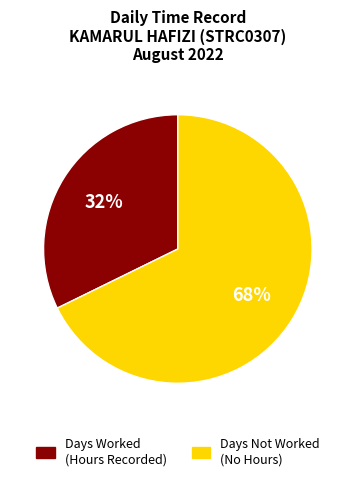

Is there any slice that represents more than half of the pie?

Yes